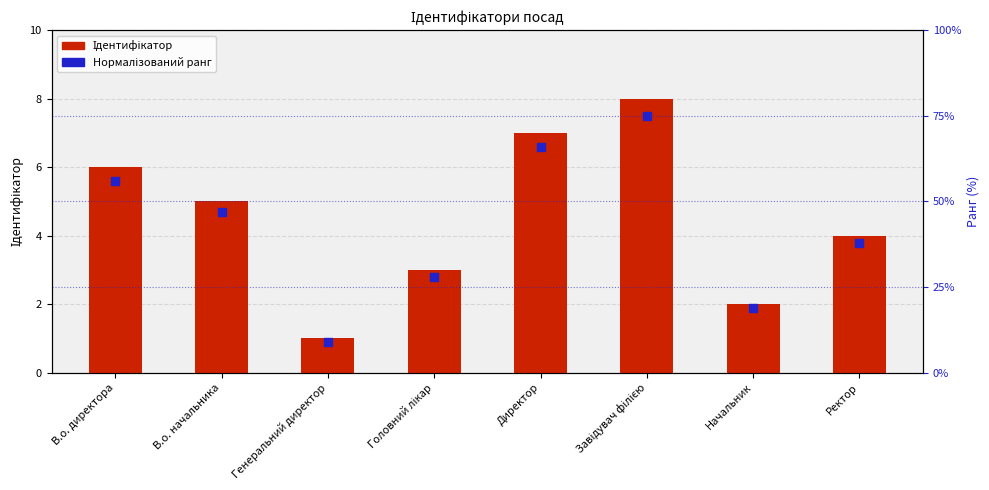

Which series has the largest total across all categories?

Нормалізований ранг